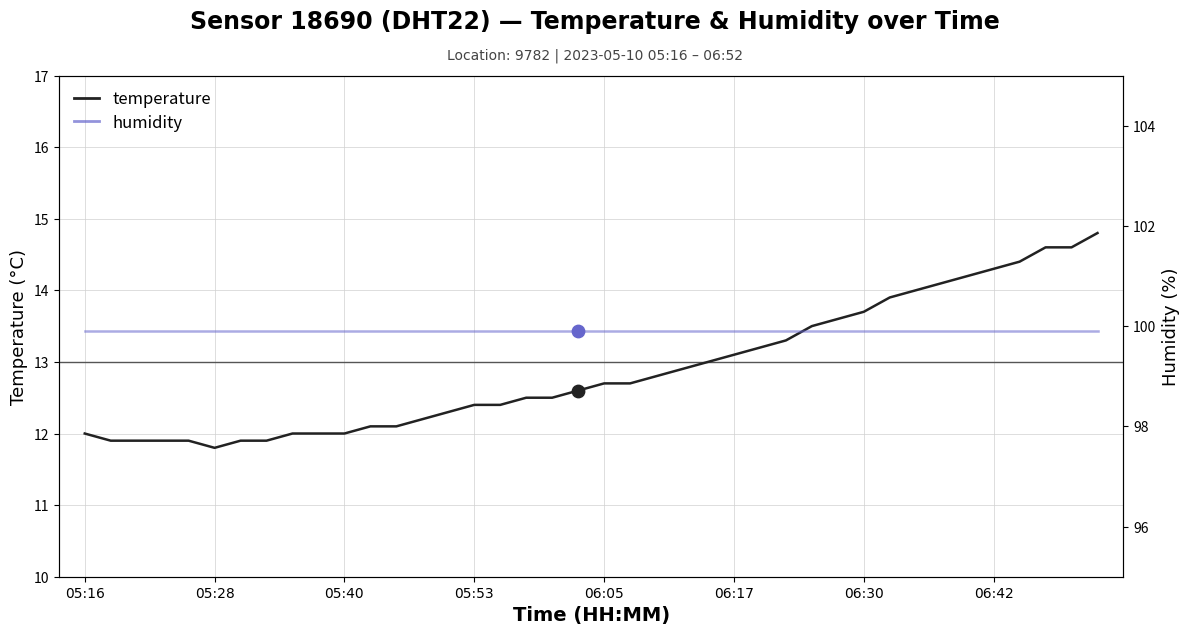

Which series has the largest Y range (max minus min)?

temperature